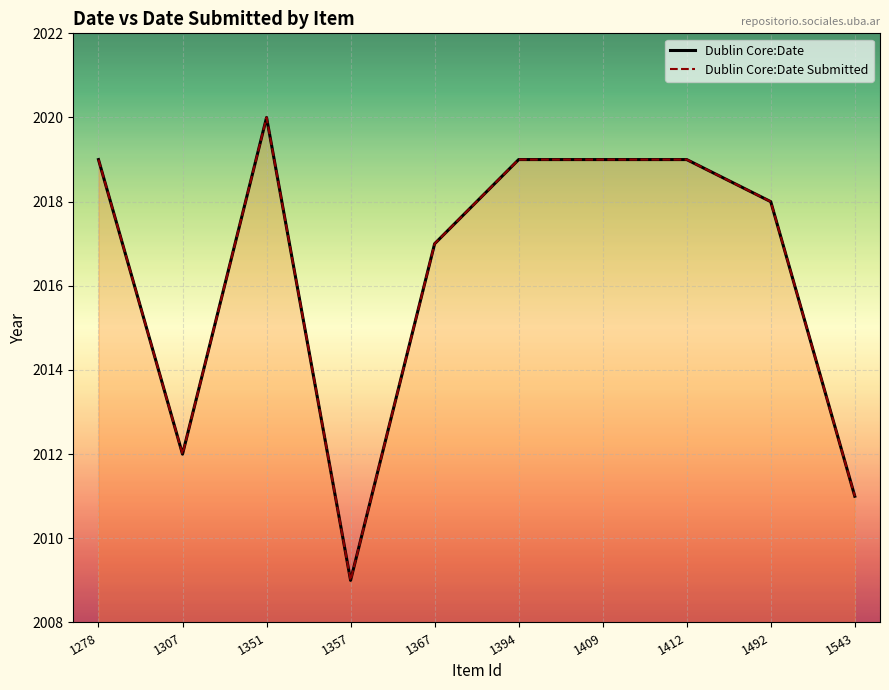

How many values in the Dublin Core:Date Submitted series are below 2019?

5